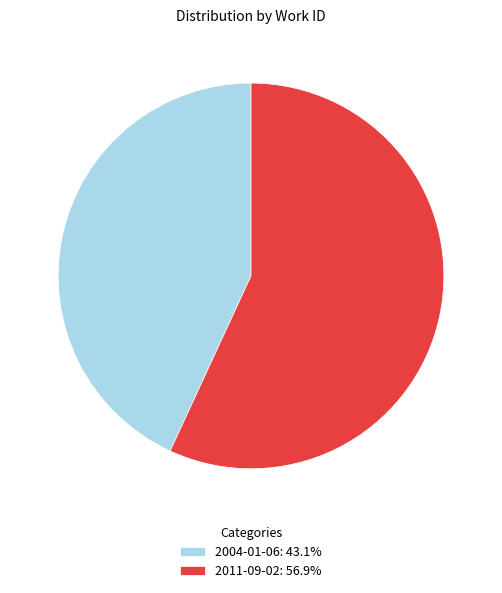

Combined, do 2004-01-06: 43.1% and 2011-09-02: 56.9% account for over 50%?

Yes